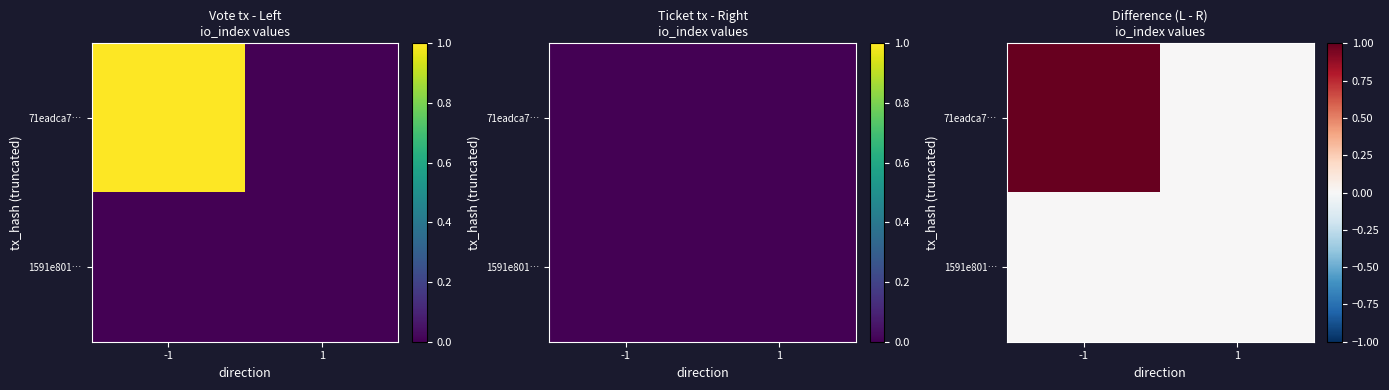

Is the value of 1591e801… at 1 greater than the value of 71eadca7… at -1?

No